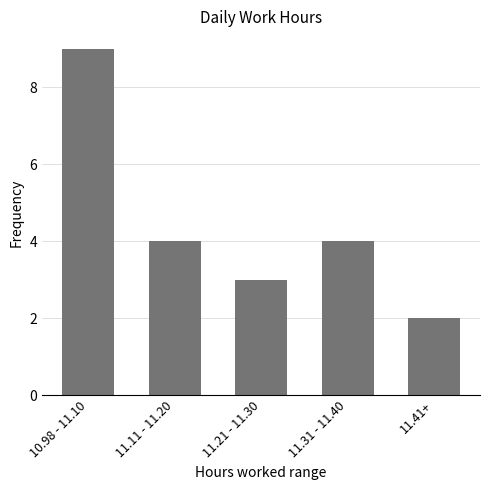

Does the chart contain stacked bars?

No